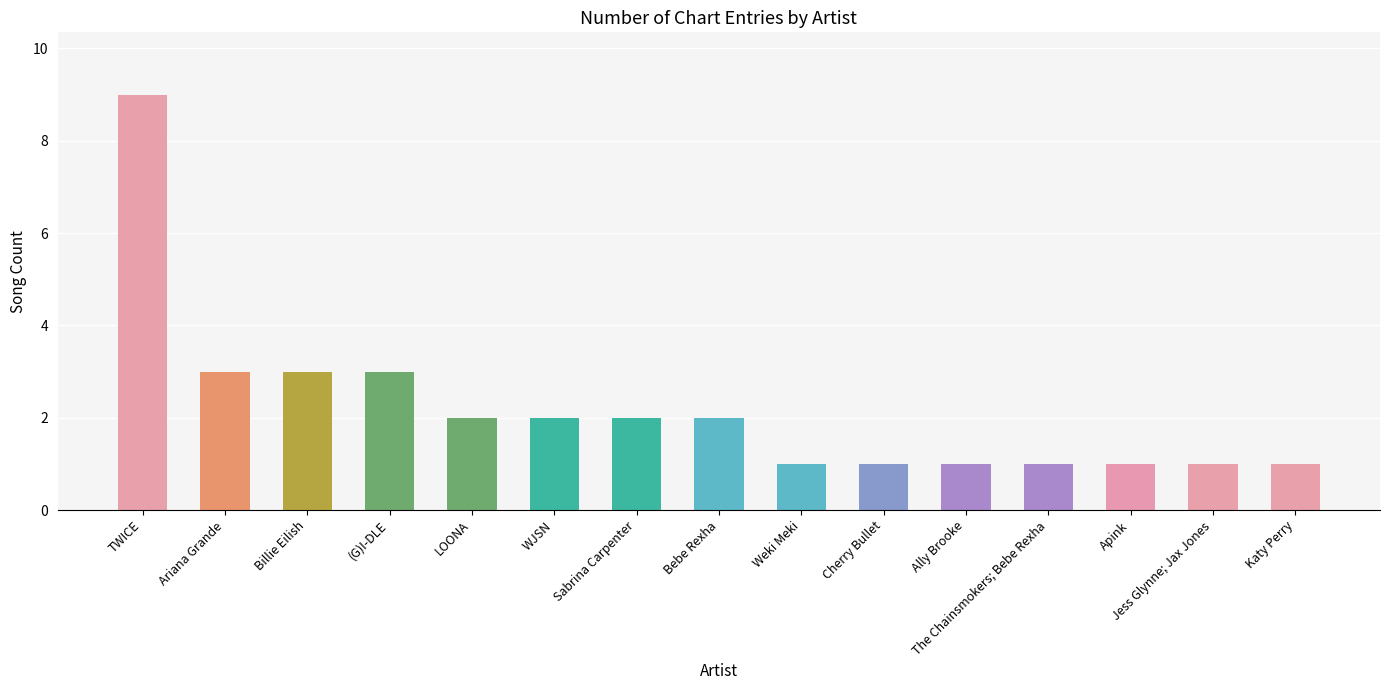

At which category does the chart reach its peak across all series?

TWICE